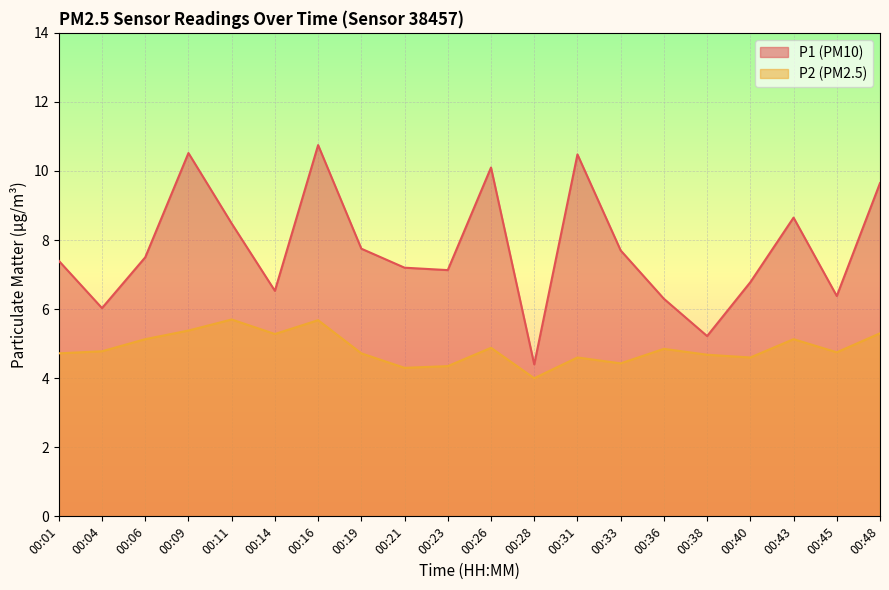

Reading left to right, transcribe all the data shown in this chart.

P1: 7.4	6.0	7.5	10.5	8.5	6.5	10.8	7.8	7.2	7.1	10.1	4.4	10.5	7.7	6.3	5.2	6.8	8.7	6.4	9.7
P2: 4.7	4.8	5.1	5.4	5.7	5.3	5.7	4.7	4.3	4.3	4.9	4.0	4.6	4.4	4.8	4.7	4.6	5.1	4.8	5.3